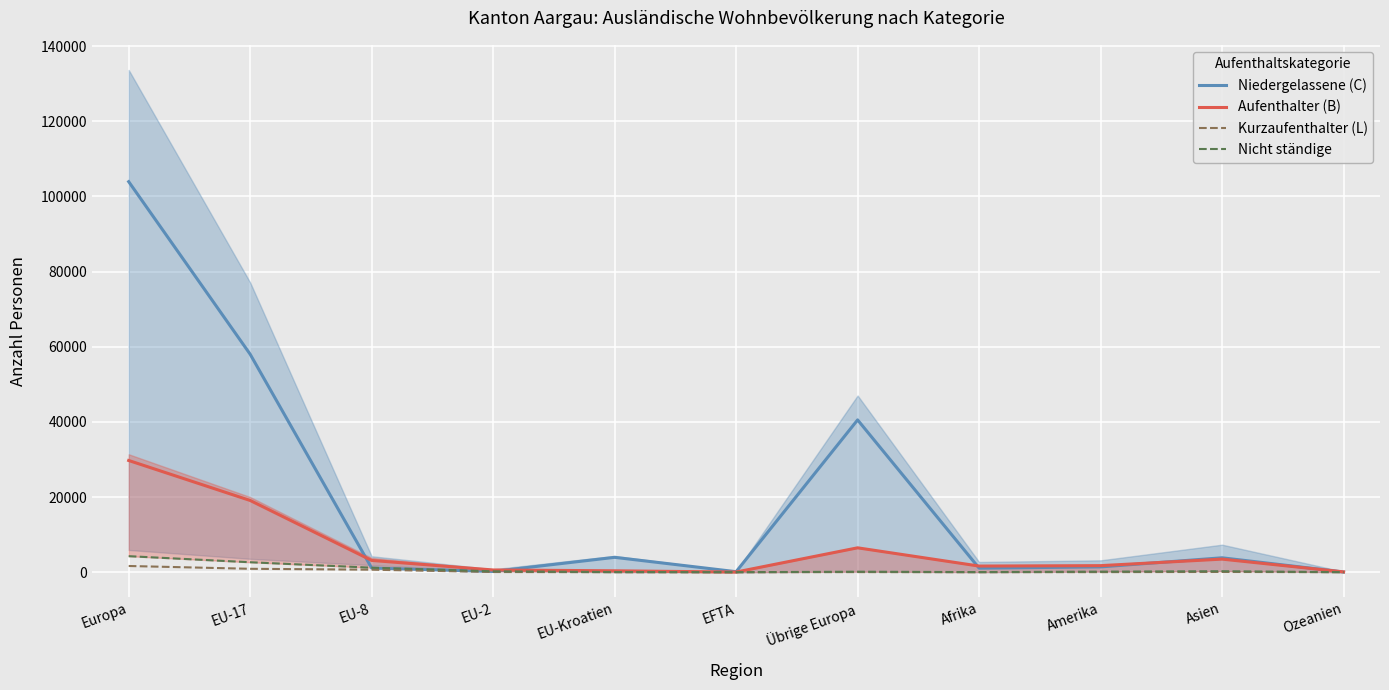

Reading left to right, transcribe all the data shown in this chart.

Niedergelassene (C): Europa=103912	EU-17=57988	EU-8=1108	EU-2=196	EU-Kroatien=3957	EFTA=137	Übrige Europa=40526	Afrika=1084	Amerika=1414	Asien=3838	Ozeanien=51
Aufenthalter (B): Europa=29726	EU-17=19087	EU-8=3136	EU-2=593	EU-Kroatien=377	EFTA=43	Übrige Europa=6490	Afrika=1636	Amerika=1746	Asien=3485	Ozeanien=88
Kurzaufenthalter (L): Europa=1655	EU-17=908	EU-8=671	EU-2=49	EU-Kroatien=0	EFTA=1	Übrige Europa=26	Afrika=3	Amerika=20	Asien=69	Ozeanien=2
Nicht ständige: Europa=4268	EU-17=2652	EU-8=1204	EU-2=237	EU-Kroatien=41	EFTA=1	Übrige Europa=133	Afrika=32	Amerika=151	Asien=260	Ozeanien=14